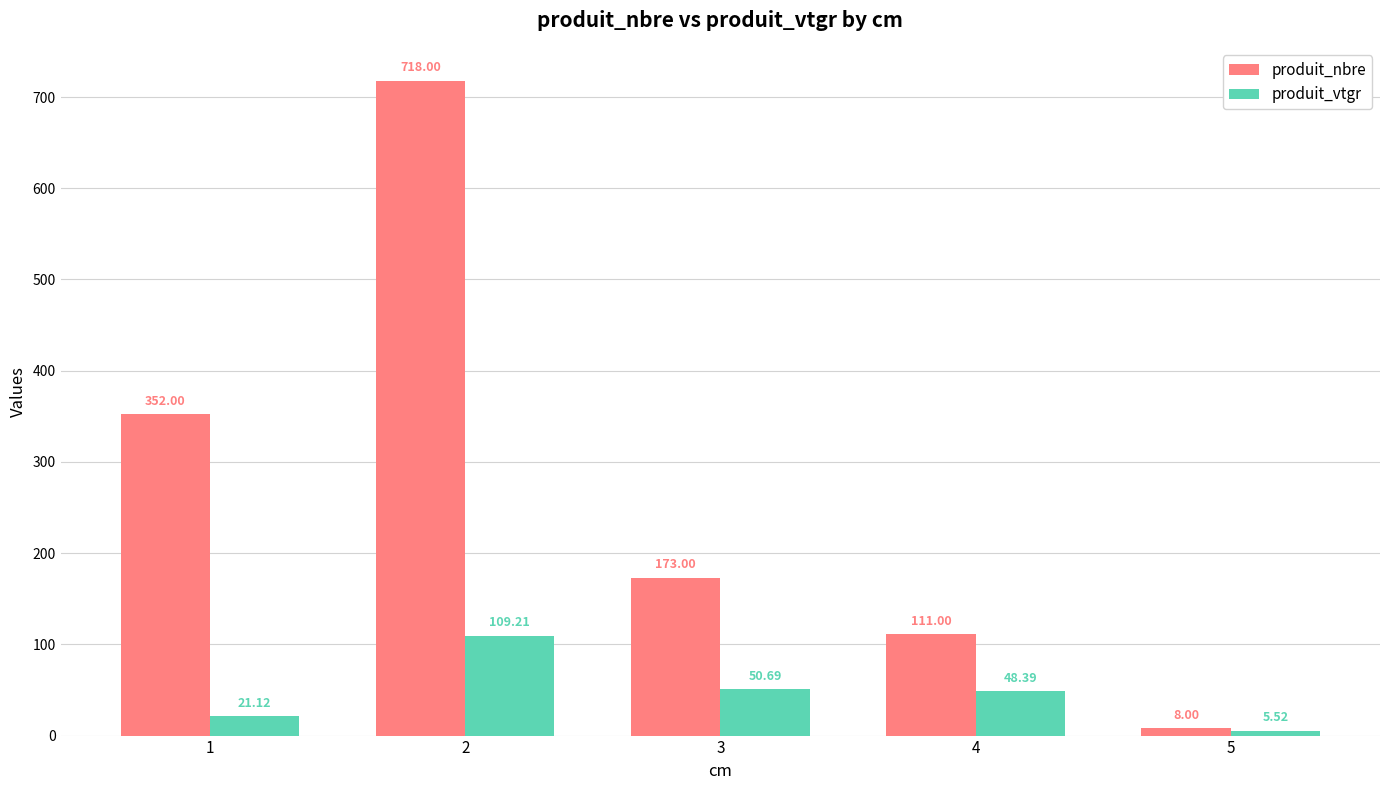

How many series are shown in this chart?

2